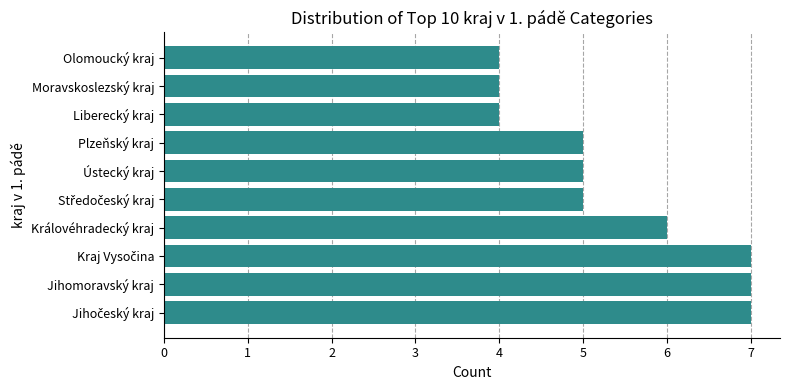

What is the ratio of the value at Jihomoravský kraj to the value at Královéhradecký kraj?

1.2